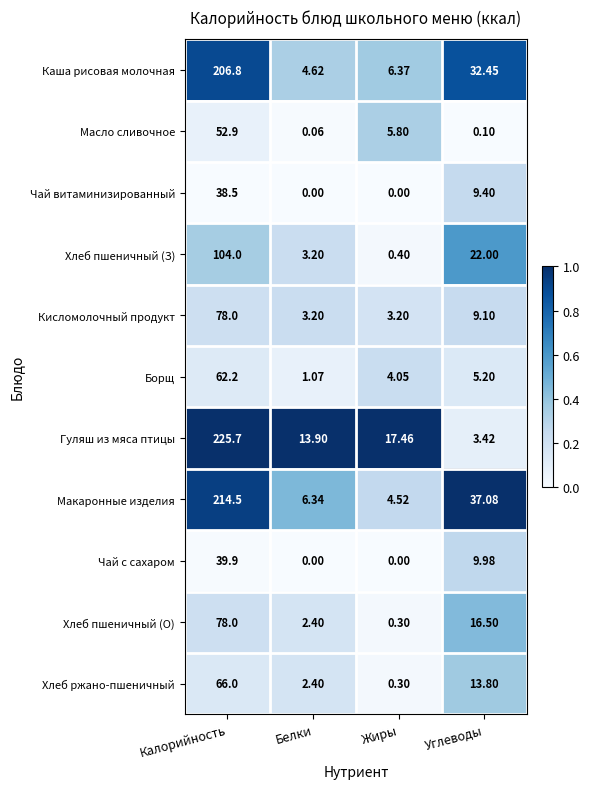

Which series has the largest range (max minus min)?

Гуляш из мяса птицы